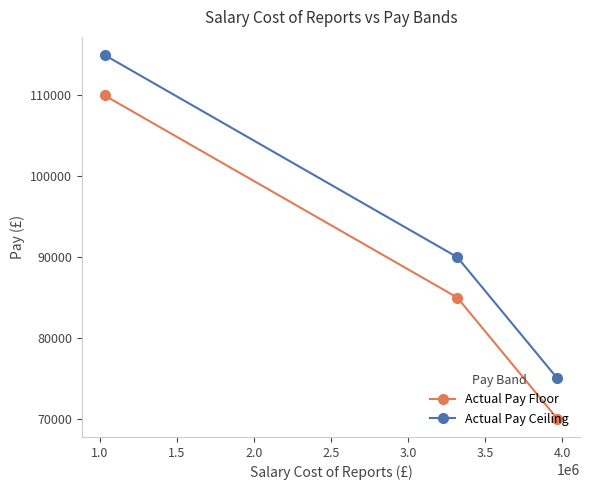

How many lines are shown in the chart?

2